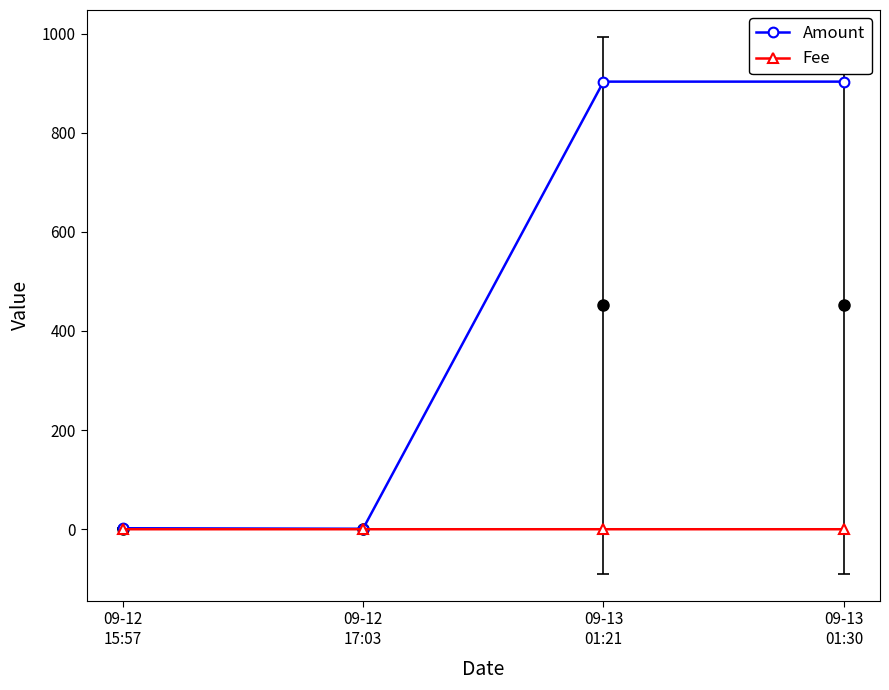

What value does the Amount series have at 09-12
17:03?

1.0